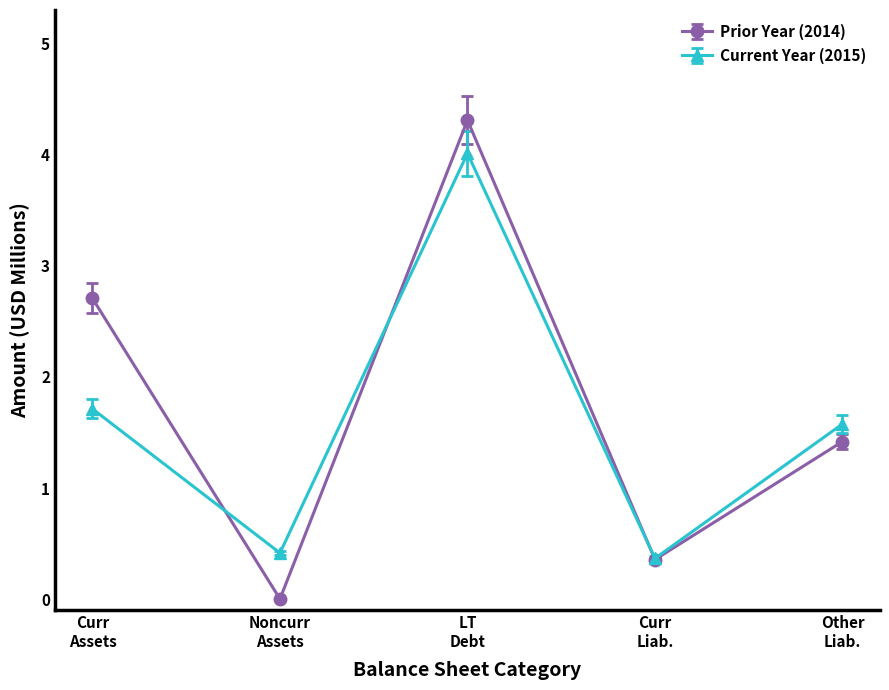

How many values in the Prior Year (2014) series exceed 1?

3